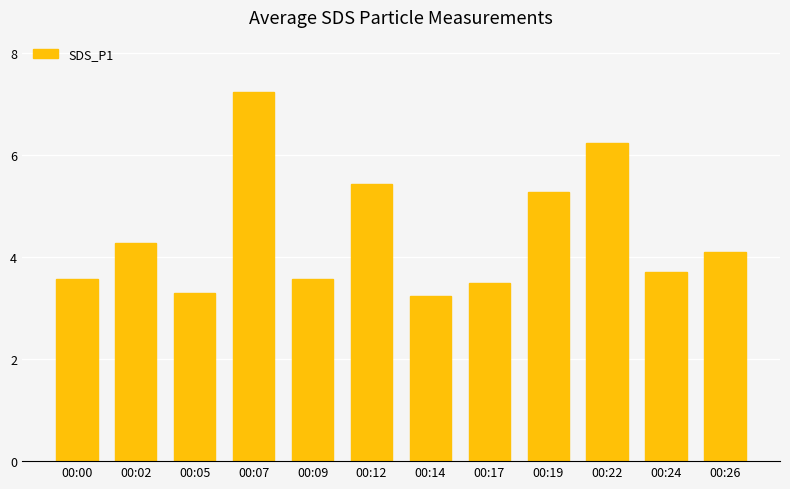

Does the chart contain any negative values?

No